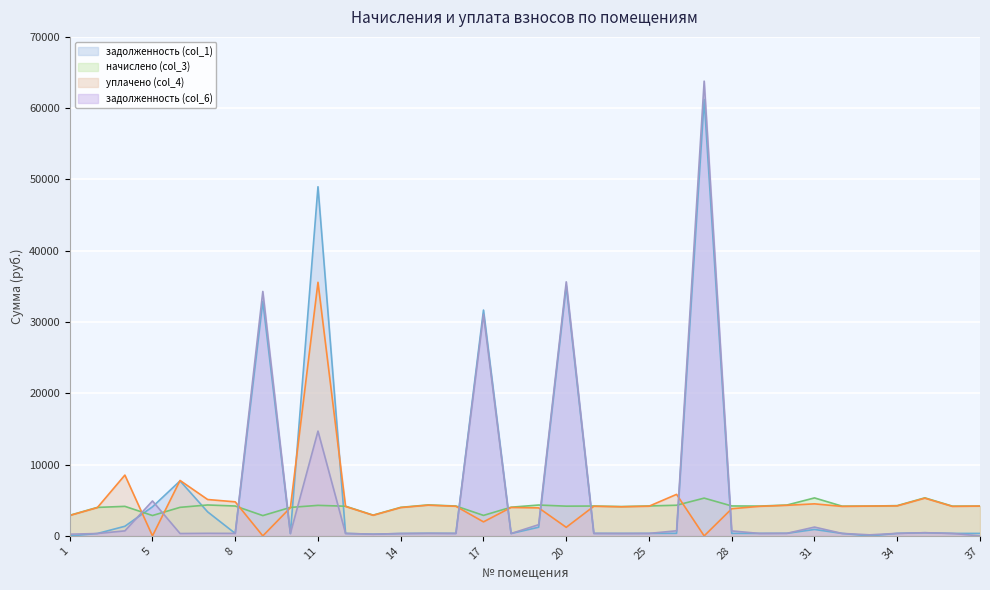

At which category is the sum across all series the highest?

27